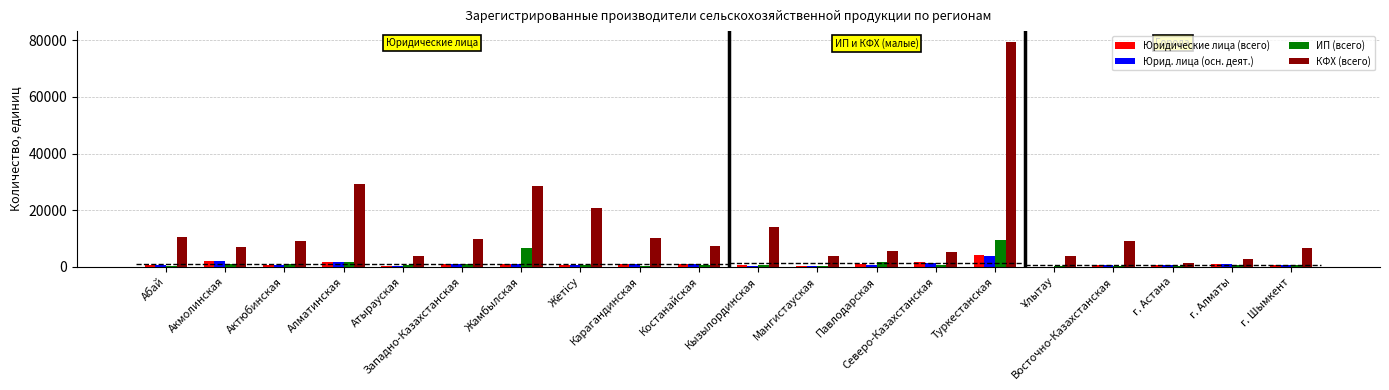

What is the difference between the Юрид. лица (осн. деят.) values at г. Астана and Абай?

34